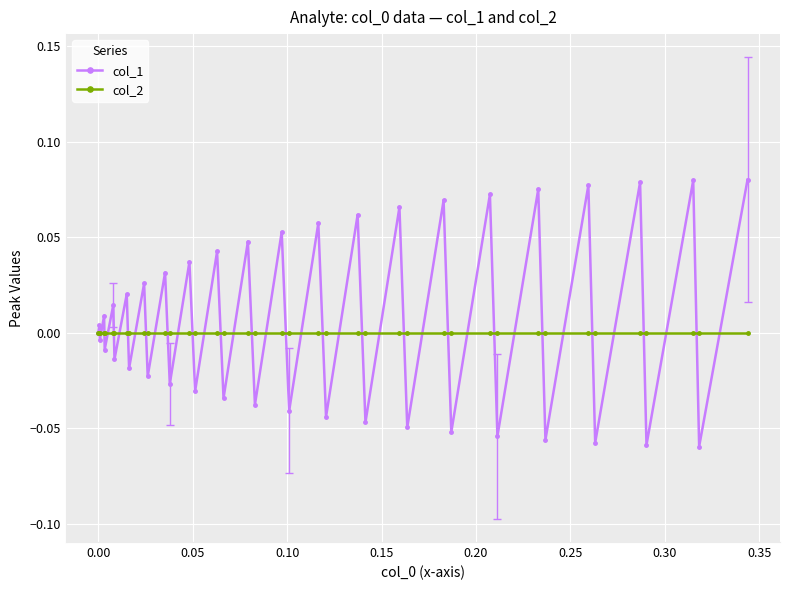

Which series has the largest total across all categories?

col_1